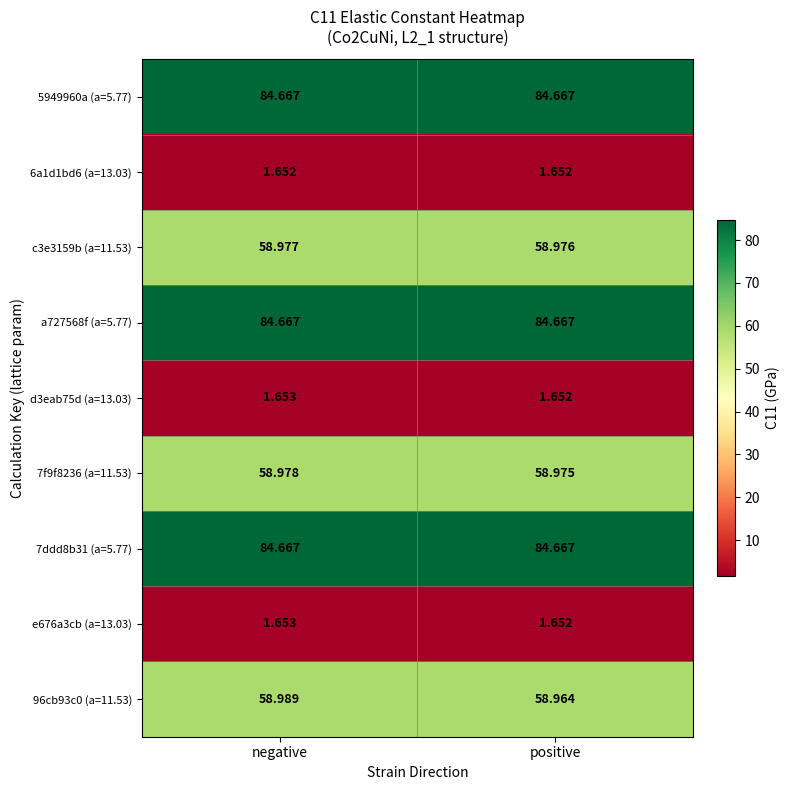

At which category is the sum across all series the highest?

negative